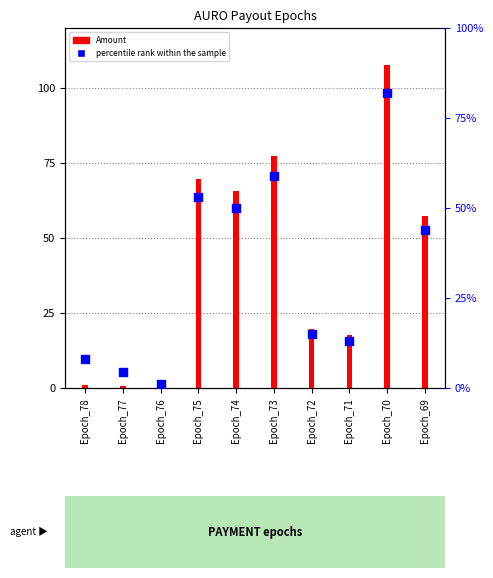

Which series has the largest total across all categories?

Amount